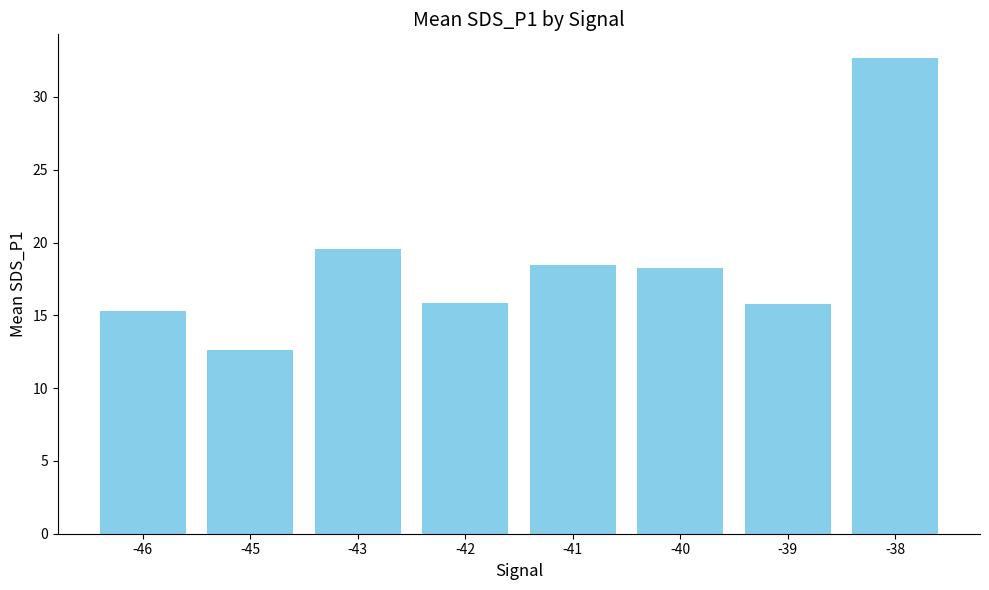

What is the average value?

18.6